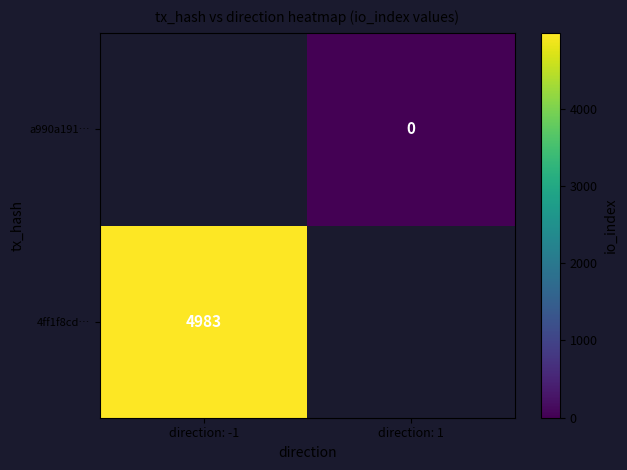

The 4ff1f8cd… series shows 2381 at direction: -1. True or false?

False